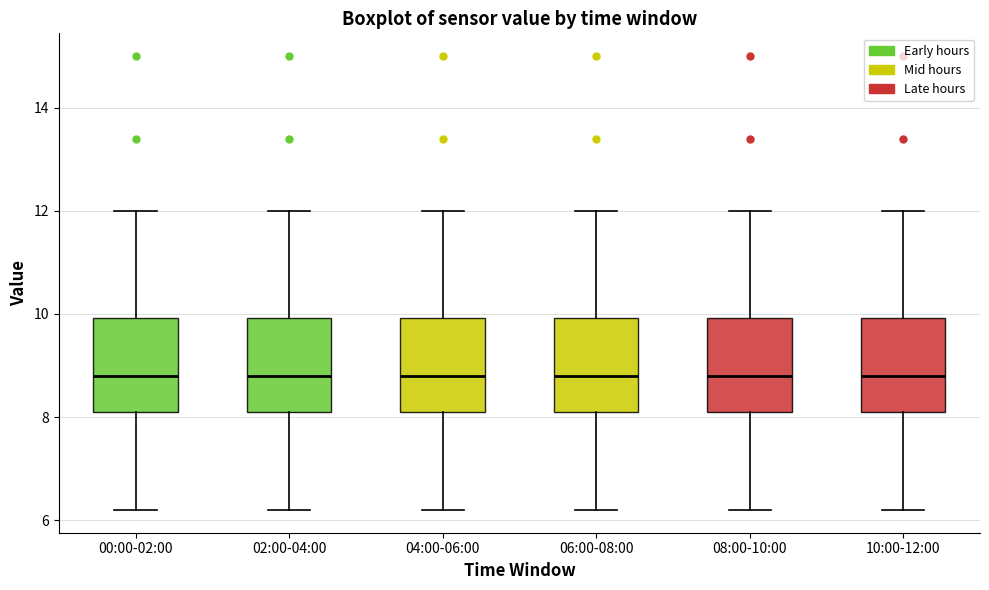

Reading left to right, read every box against the y-axis: the position of its median line, the range the box covers, and the ends of its whiskers. The values are not printed on the chart, so give them approximately, as read against the axis.

00:00-02:00: median 8.8, box 8.2 to 10.0, whiskers 6.2 to 12.0
02:00-04:00: median 8.8, box 8.2 to 10.0, whiskers 6.2 to 12.0
04:00-06:00: median 8.8, box 8.2 to 10.0, whiskers 6.2 to 12.0
06:00-08:00: median 8.8, box 8.2 to 10.0, whiskers 6.2 to 12.0
08:00-10:00: median 8.8, box 8.2 to 10.0, whiskers 6.2 to 12.0
10:00-12:00: median 8.8, box 8.2 to 10.0, whiskers 6.2 to 12.0